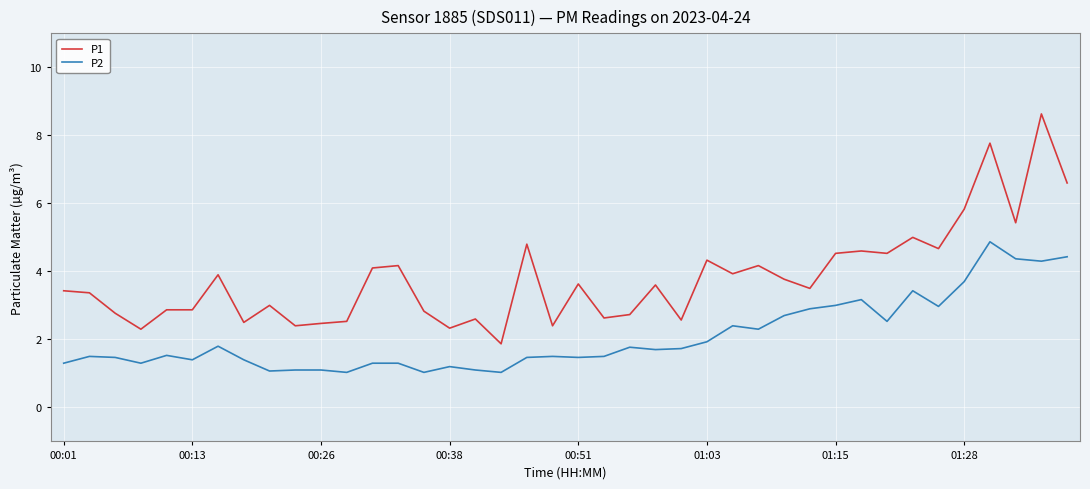

What is the maximum value for P1?

8.6